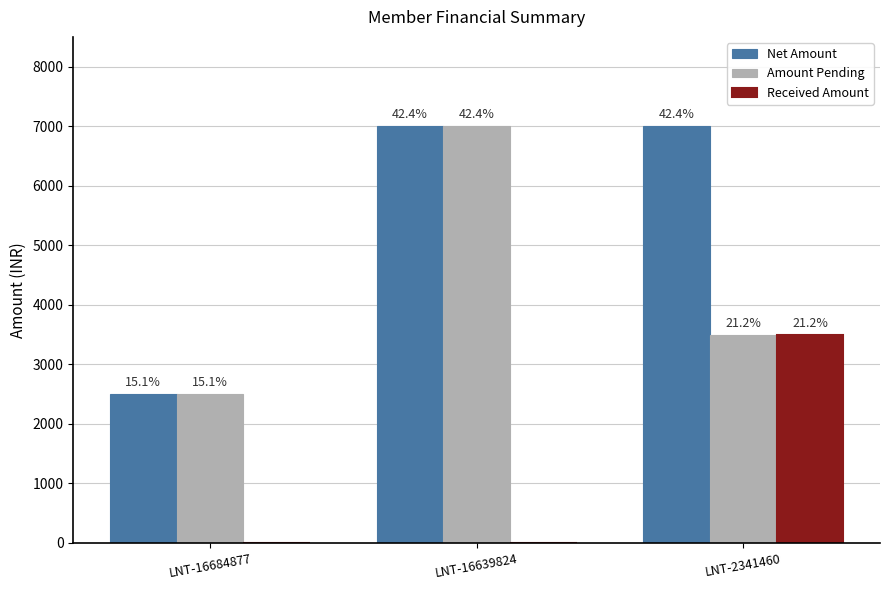

Which has a higher value, LNT-16639824 or LNT-16684877?

LNT-16639824